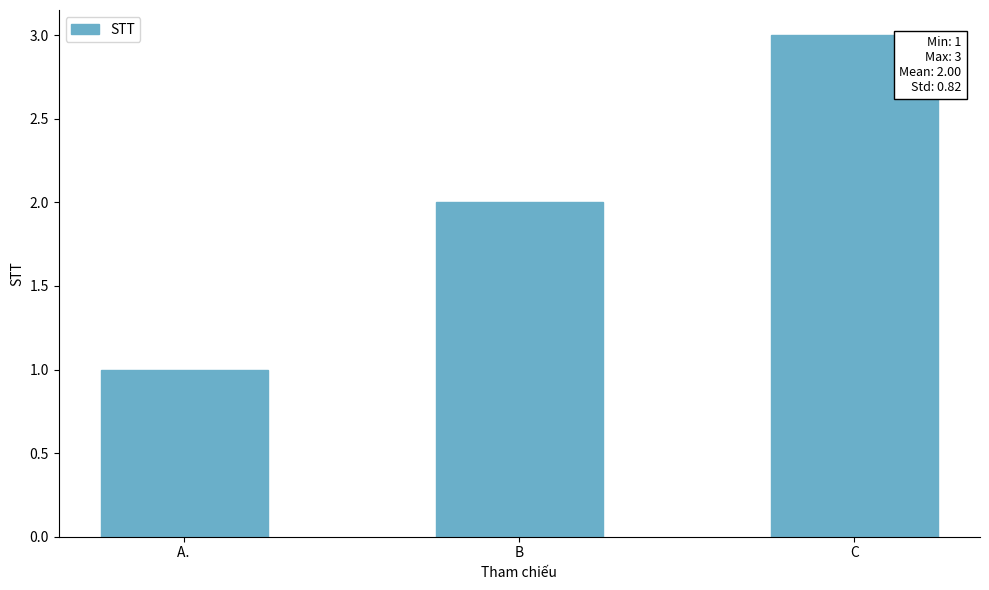

Approximately how many times larger is the value at A.  compared to C?

0.3